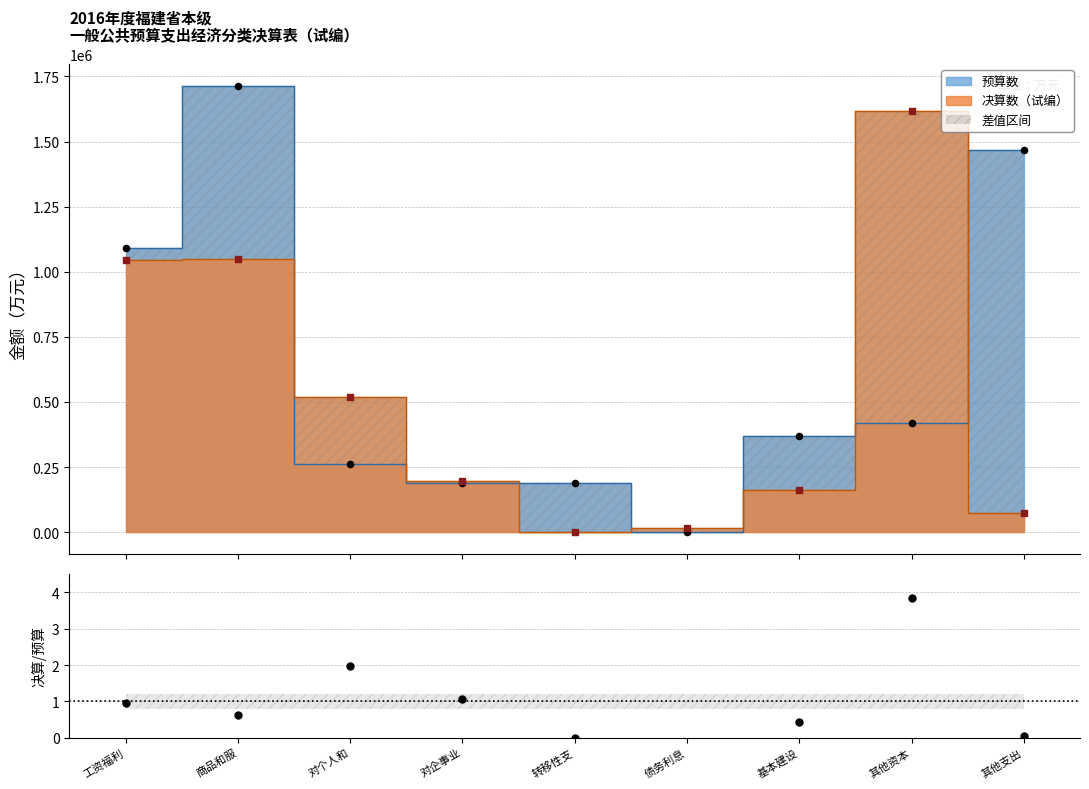

What is the change in value from 工资福利 to 转移性支?

-1.0